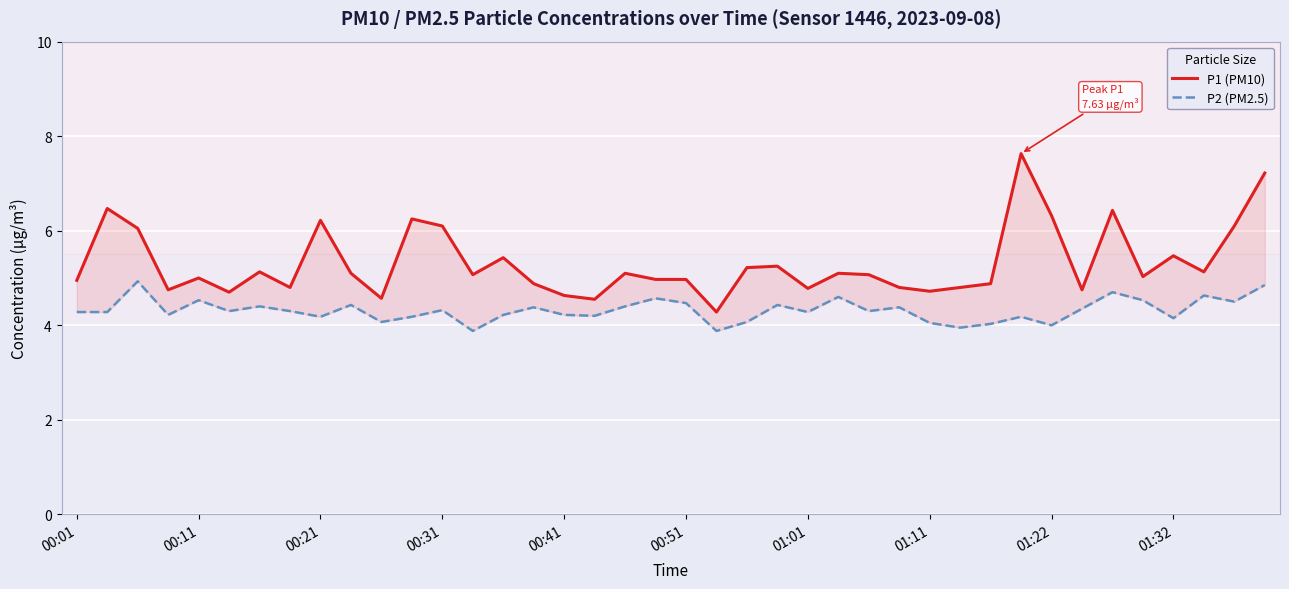

How many data points in P2 (PM2.5) are above 4?

36